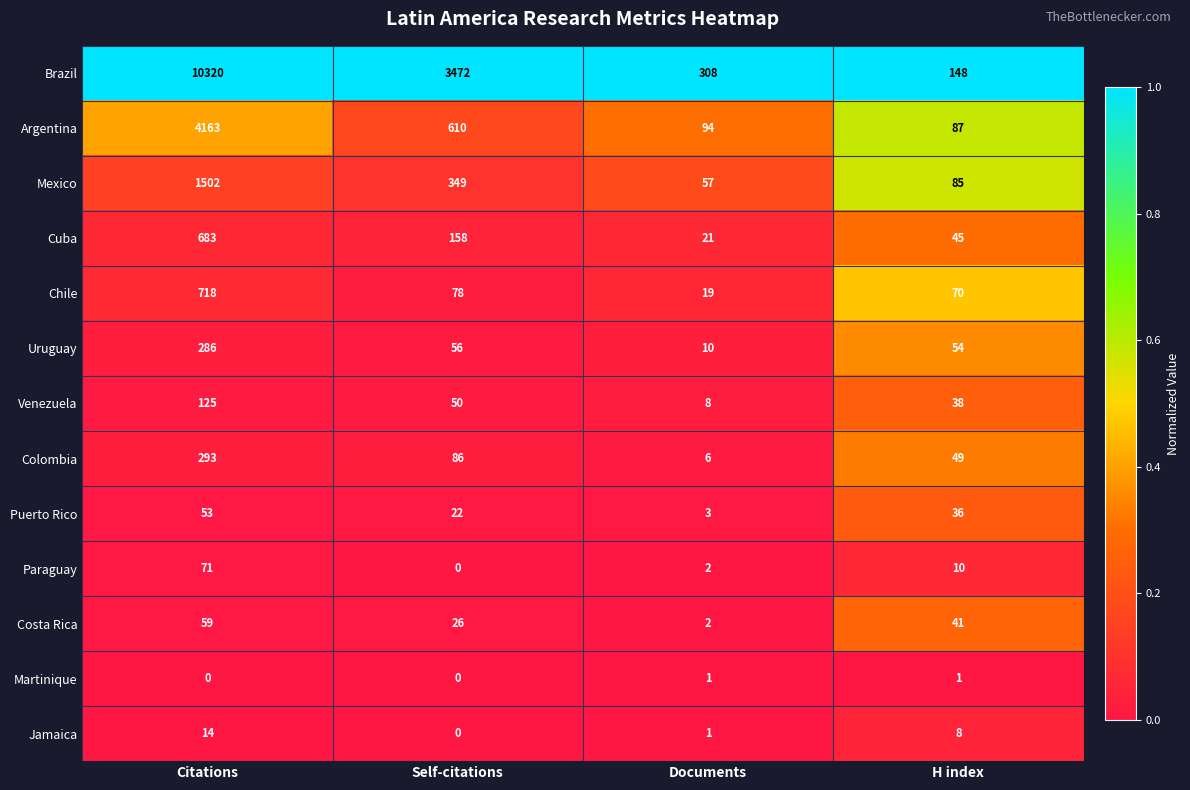

At which category does the chart reach its peak across all series?

Citations